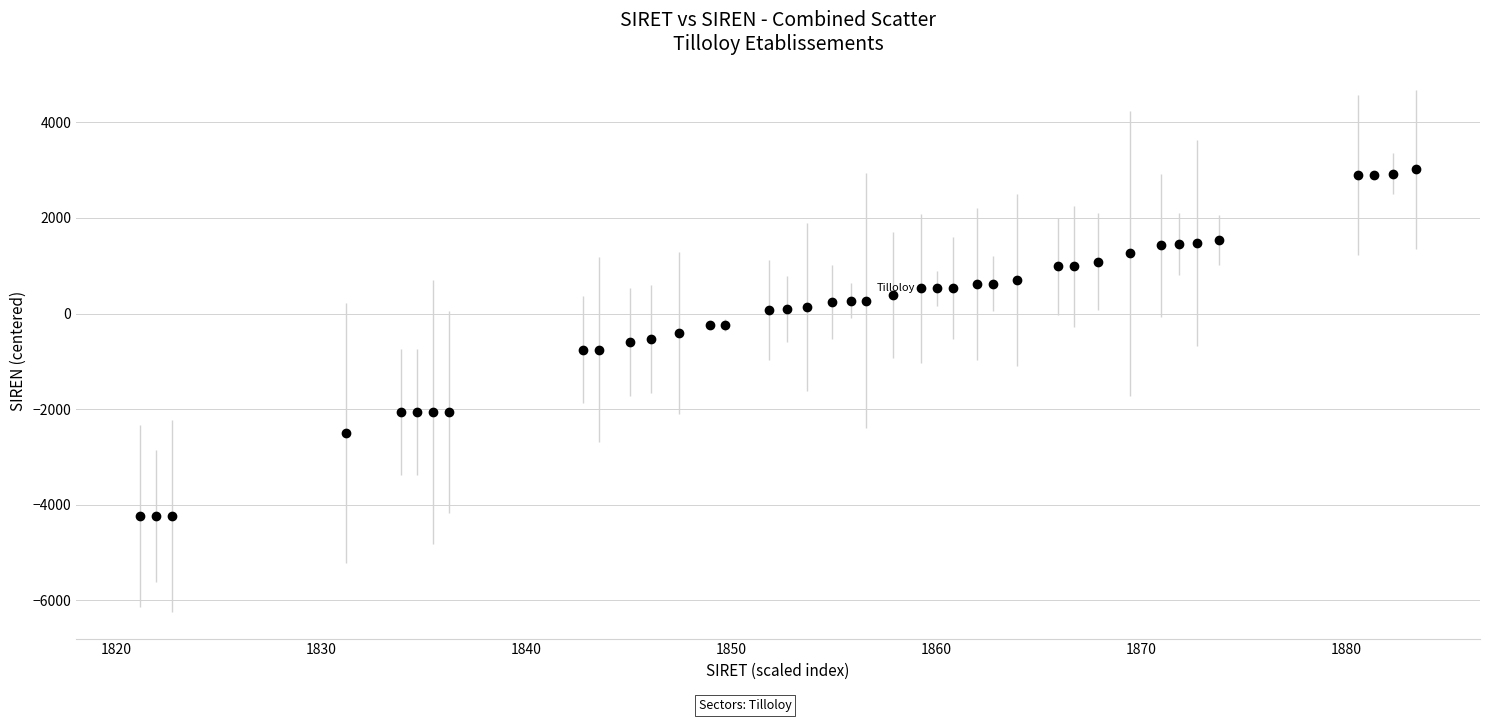

What is the value of the 20th point from the left?

272.4